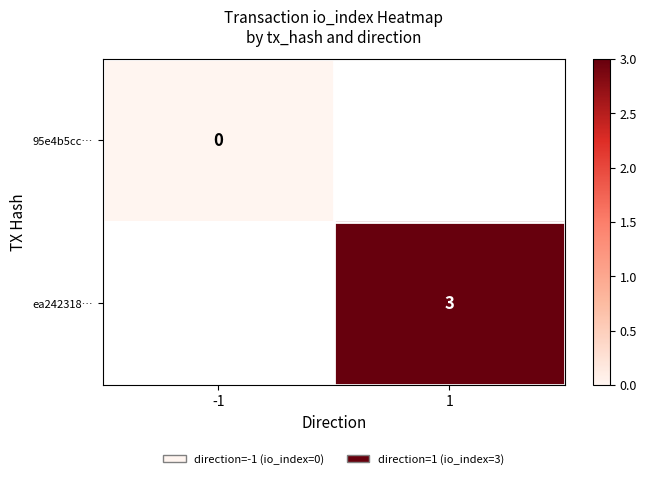

How many series are shown in this chart?

2